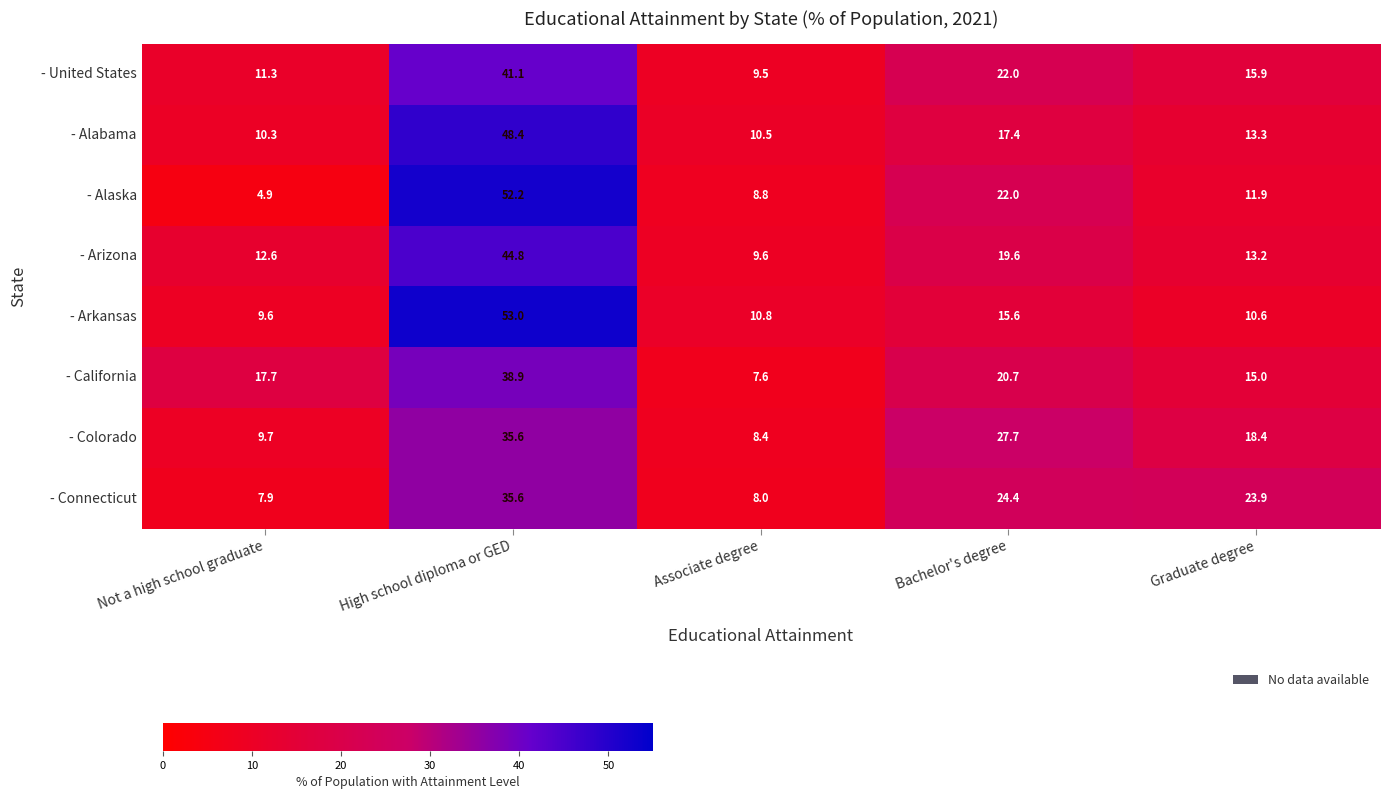

What is the difference between the highest and lowest values at High school diploma or GED?

17.4